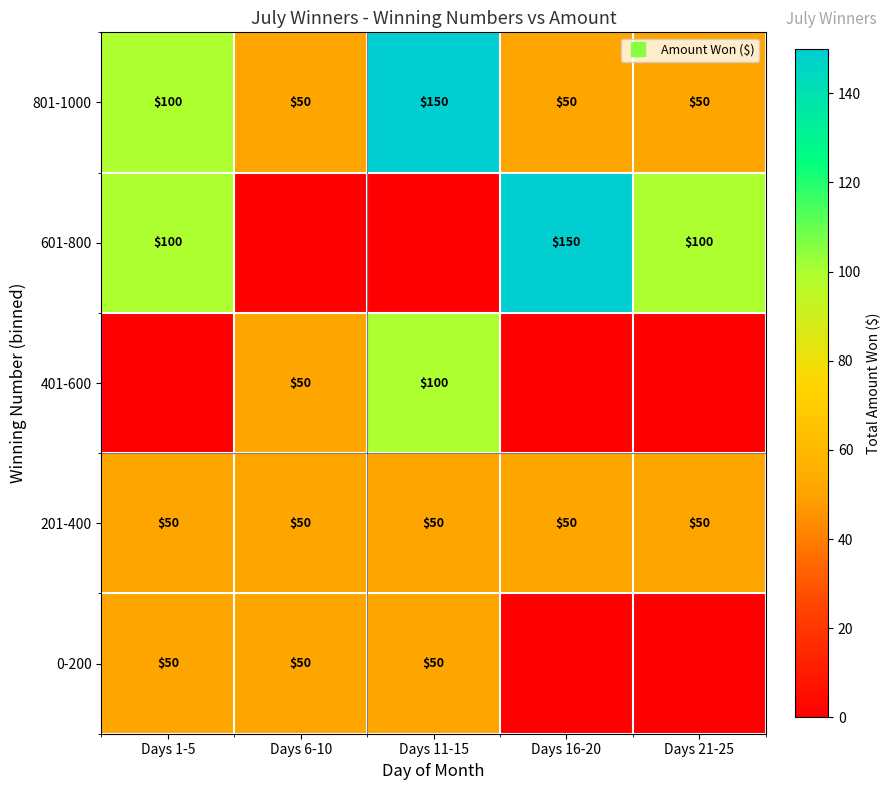

List the series in order of their peak value, highest first.

601-800, 801-1000, 401-600, 0-200, 201-400